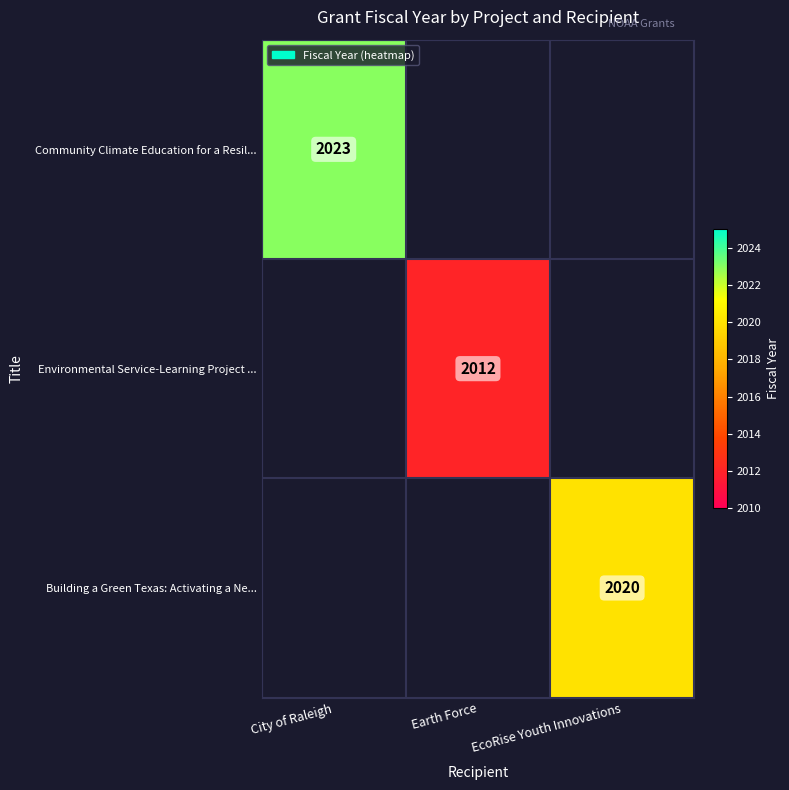

The Environmental Service-Learning Project ... series shows 1016.7 at Earth Force. True or false?

False